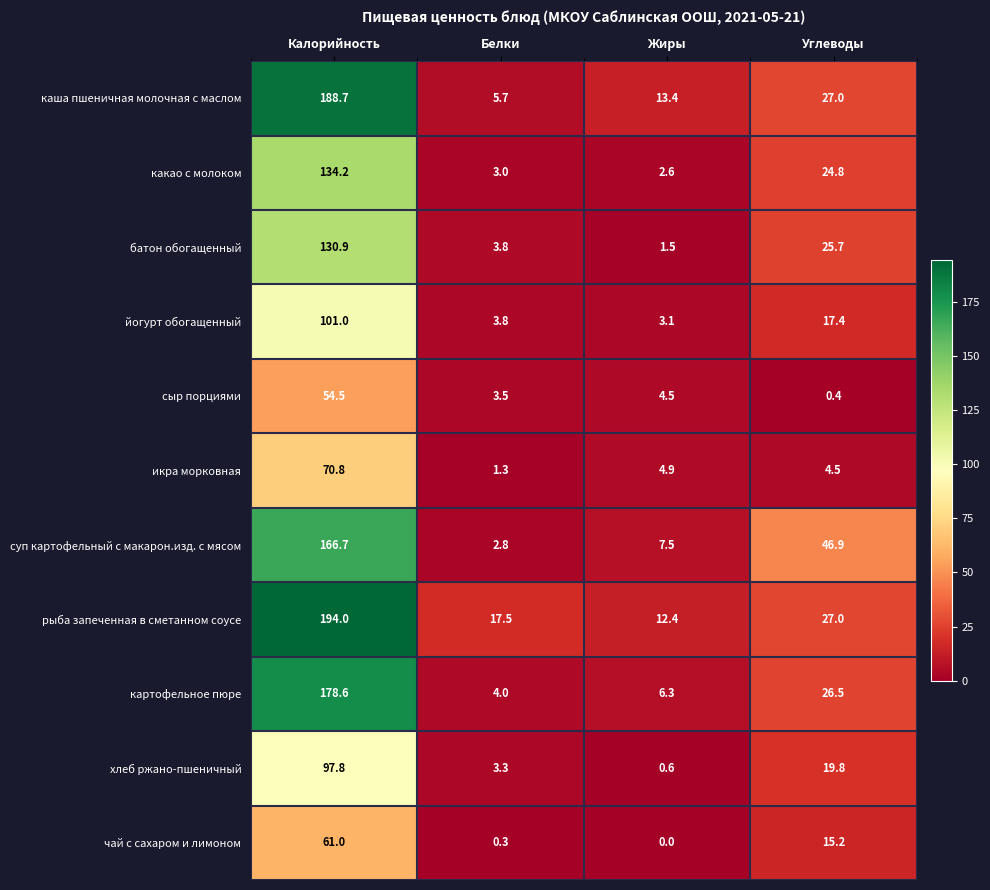

At Жиры, list the series in order from smallest to largest.

чай с сахаром и лимоном, хлеб ржано-пшеничный, батон обогащенный, какао с молоком, йогурт обогащенный, сыр порциями, икра морковная, картофельное пюре, суп картофельный с макарон.изд. с мясом, рыба запеченная в сметанном соусе, каша пшеничная молочная с маслом